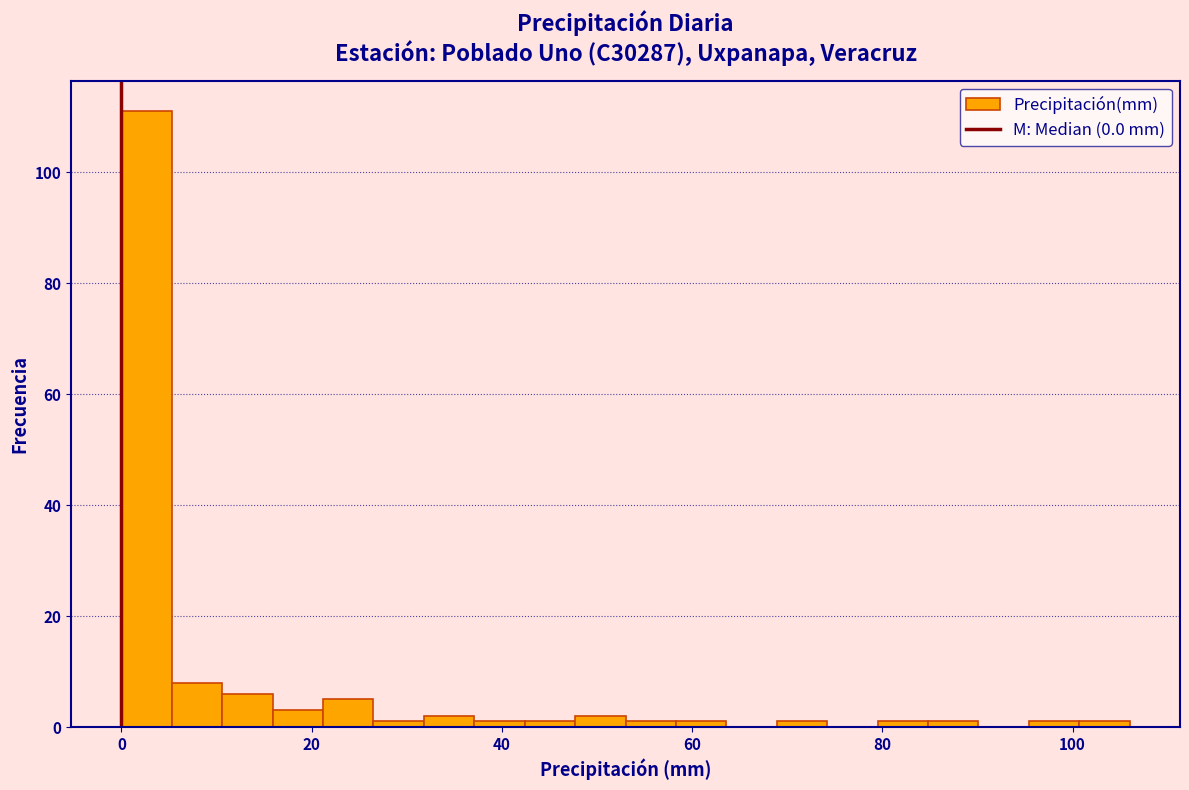

Read against the x-axis, roughly where is the centre of the tallest bar?

2